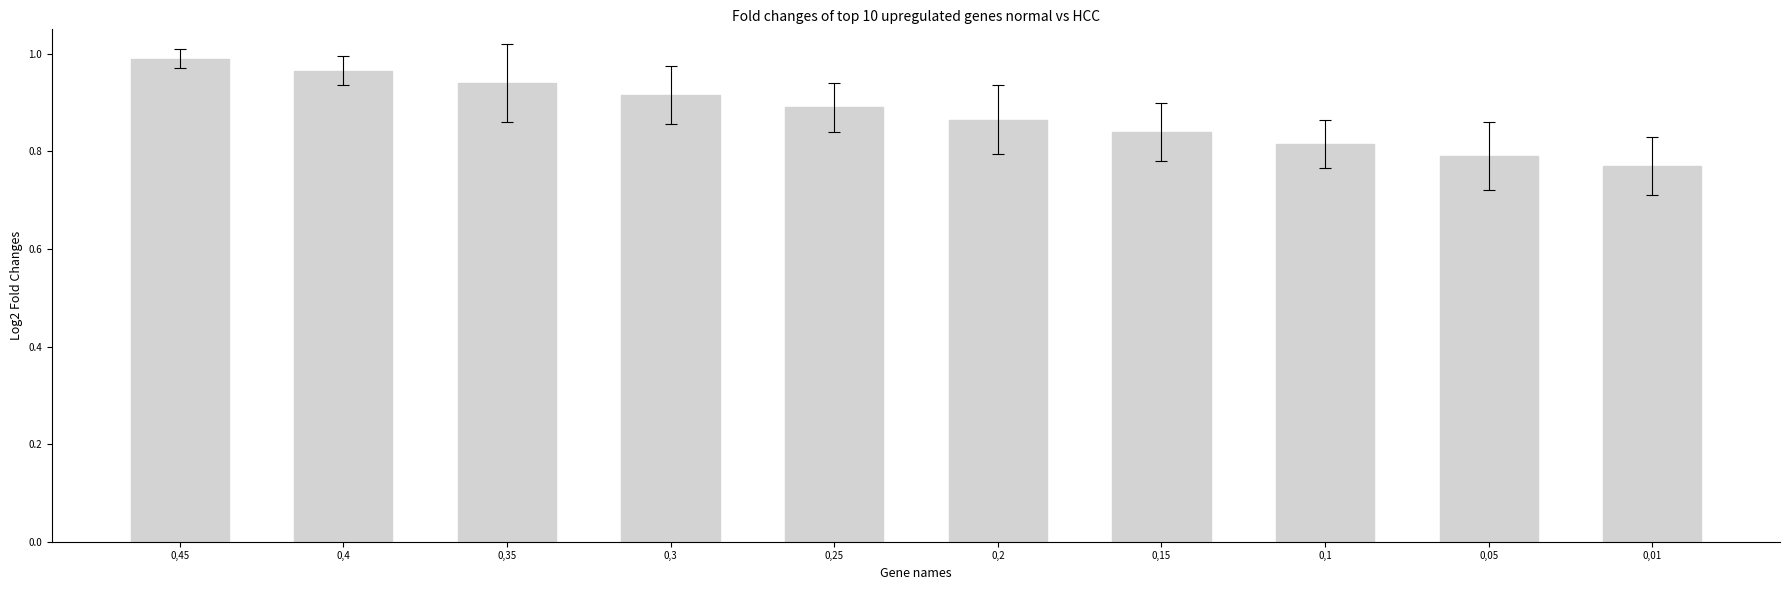

Which has a higher value, 0,45 or 0,35?

0,45